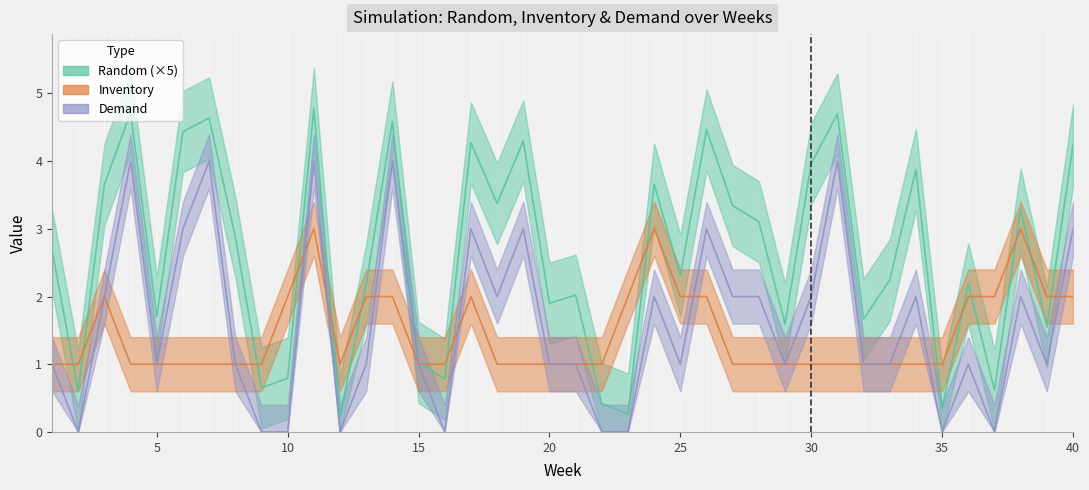

What is the difference between the maximum and minimum values in the Inventory series?

2.0